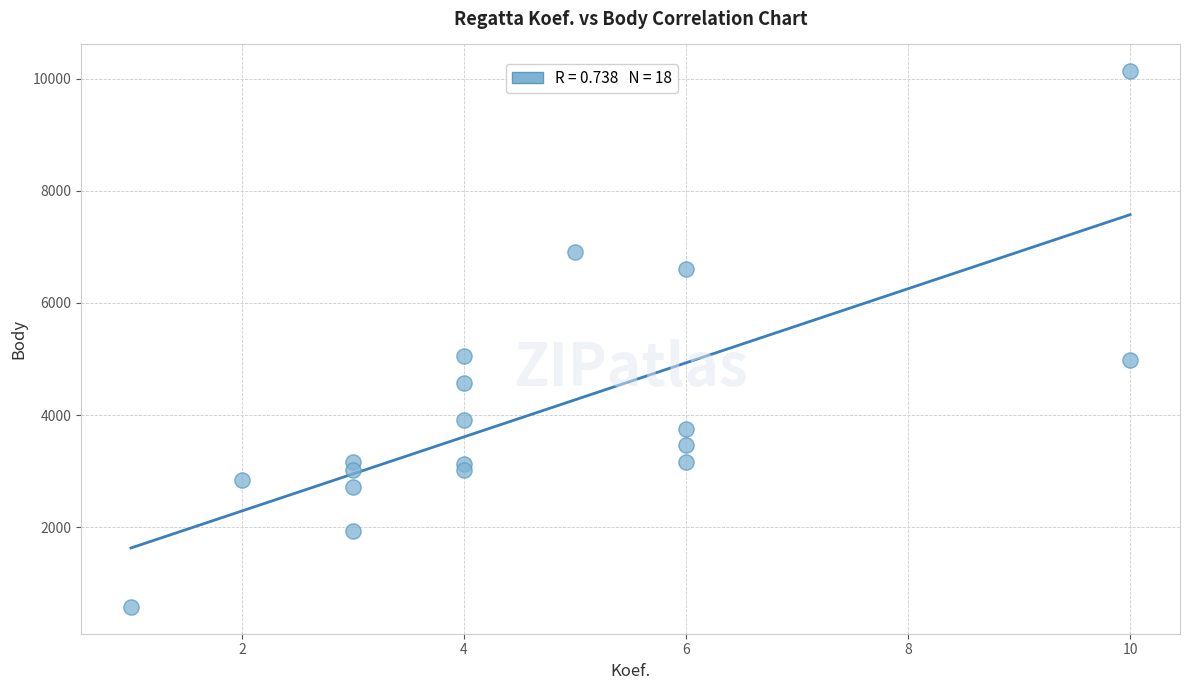

What is the range of Y values (max minus min)?

9552